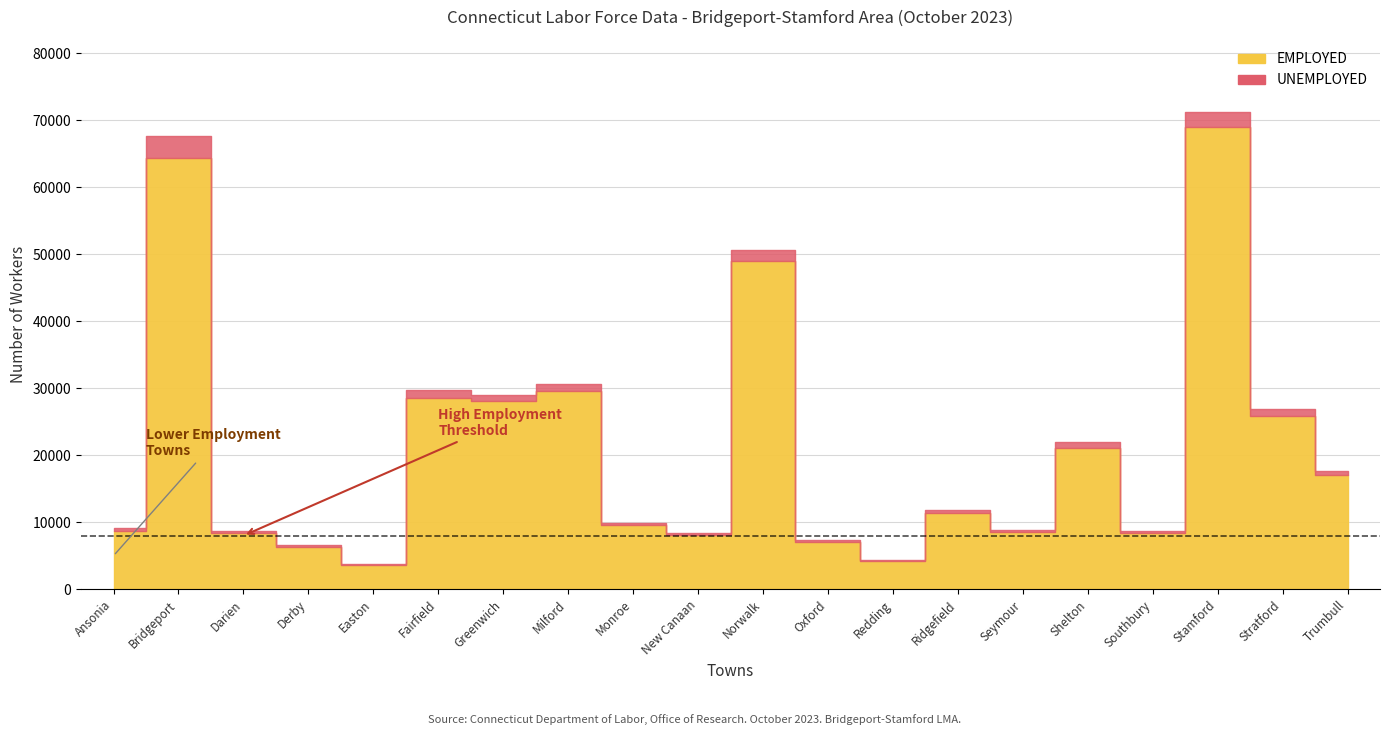

What is the sum of the UNEMPLOYED values at Shelton and Stratford?

1855